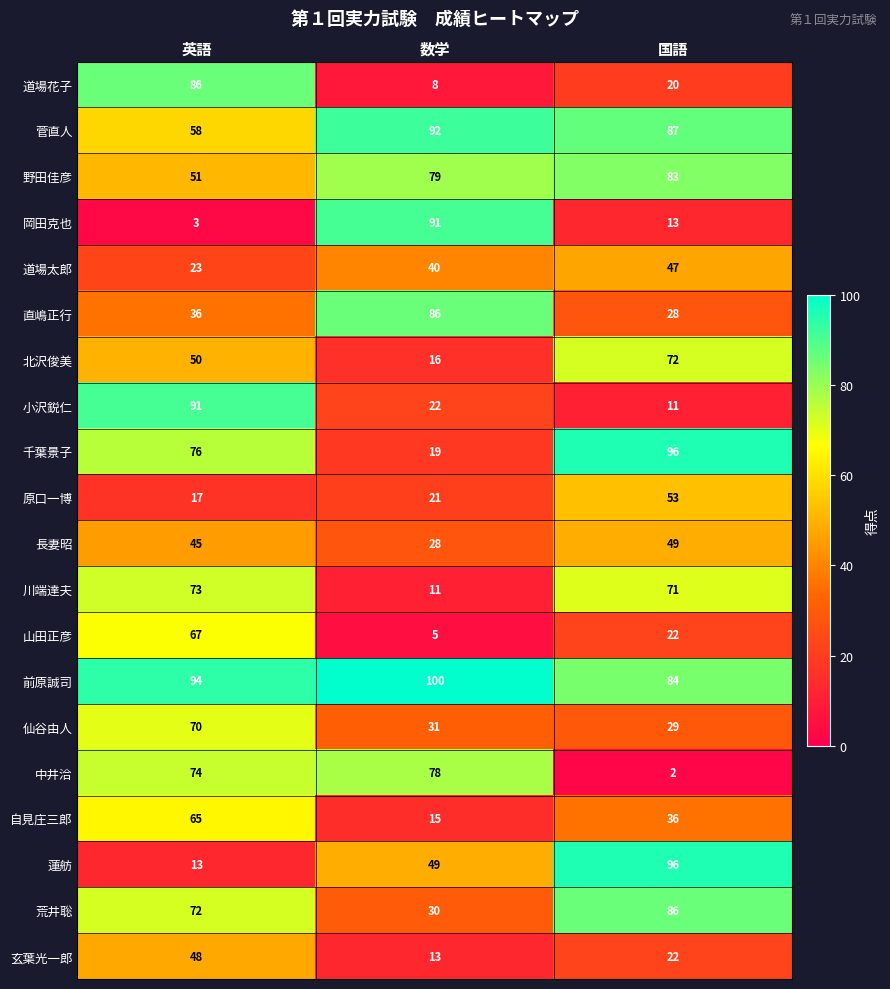

True or false: 千葉景子 has a value of 76 at 英語.

True